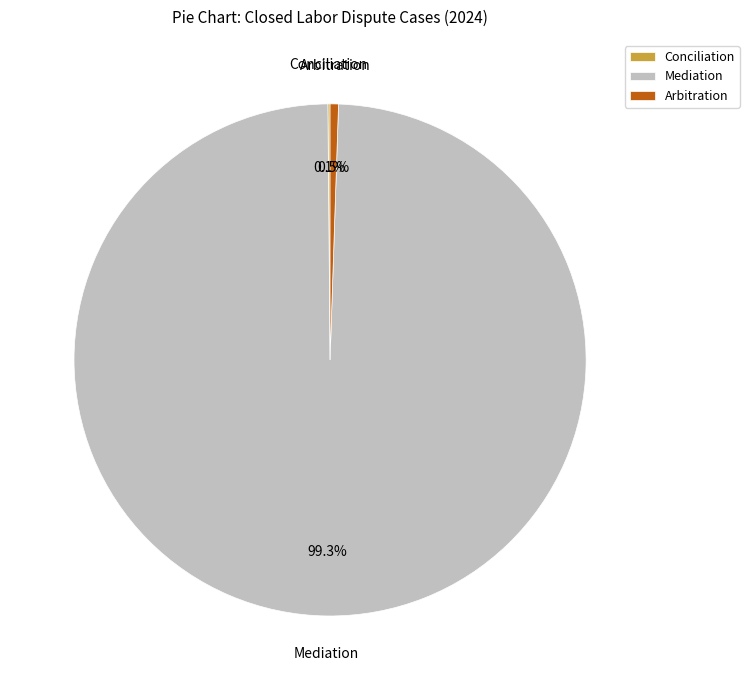

What is the majority slice?

Mediation